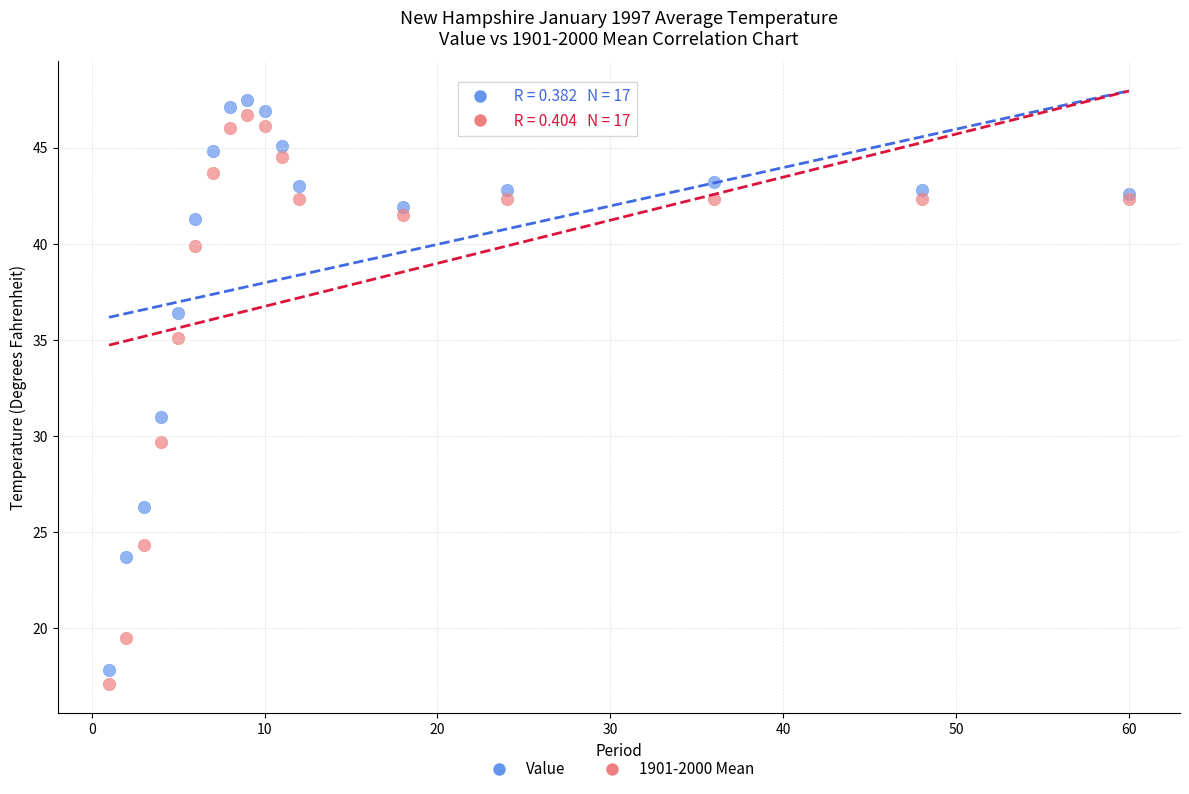

Which series reaches the maximum Y coordinate?

Value